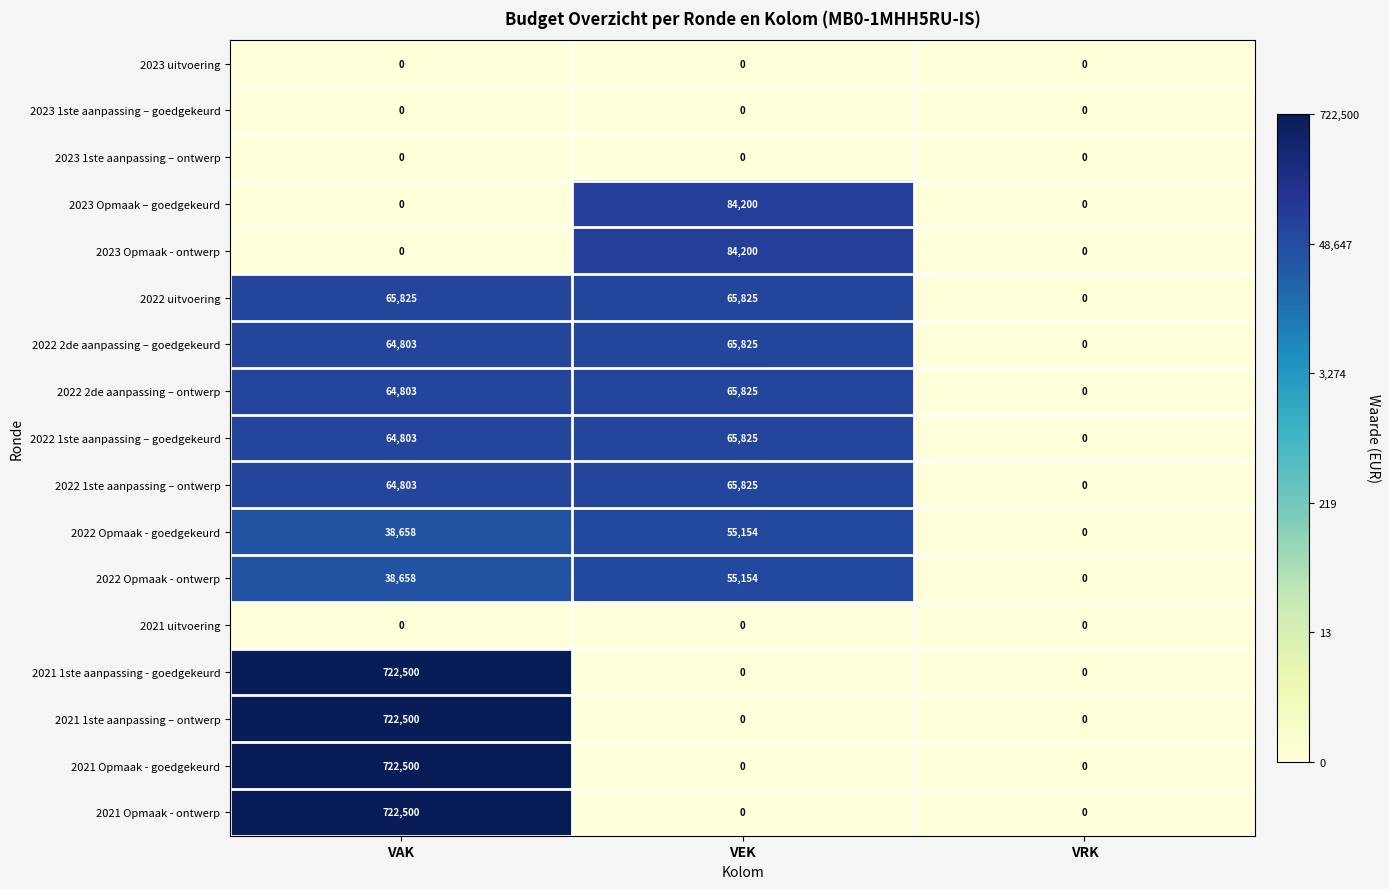

Which category has the highest value across all series?

VAK